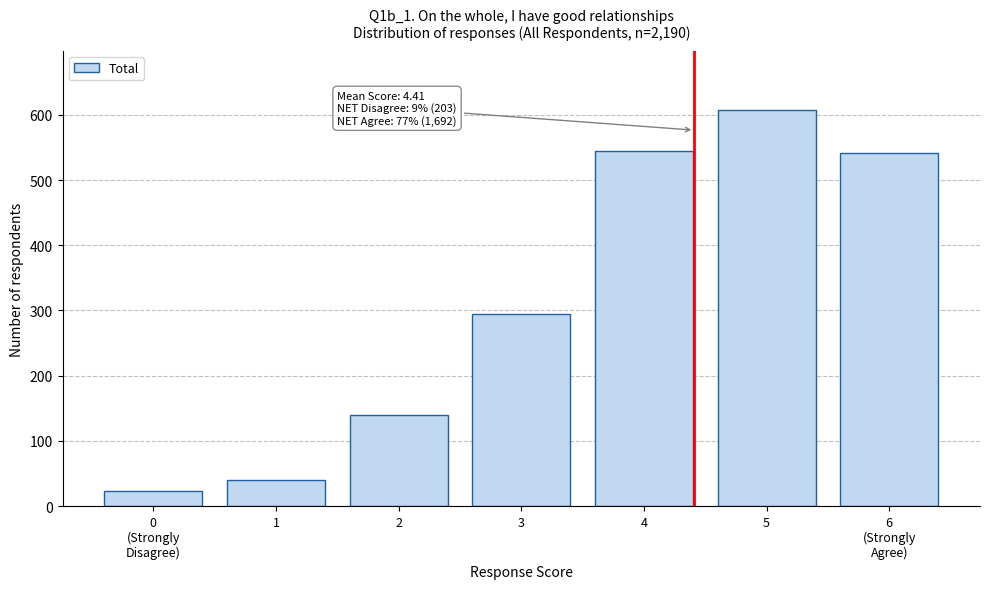

Reading left to right, extract all data points from this chart.

23	40	139	295	544	607	541